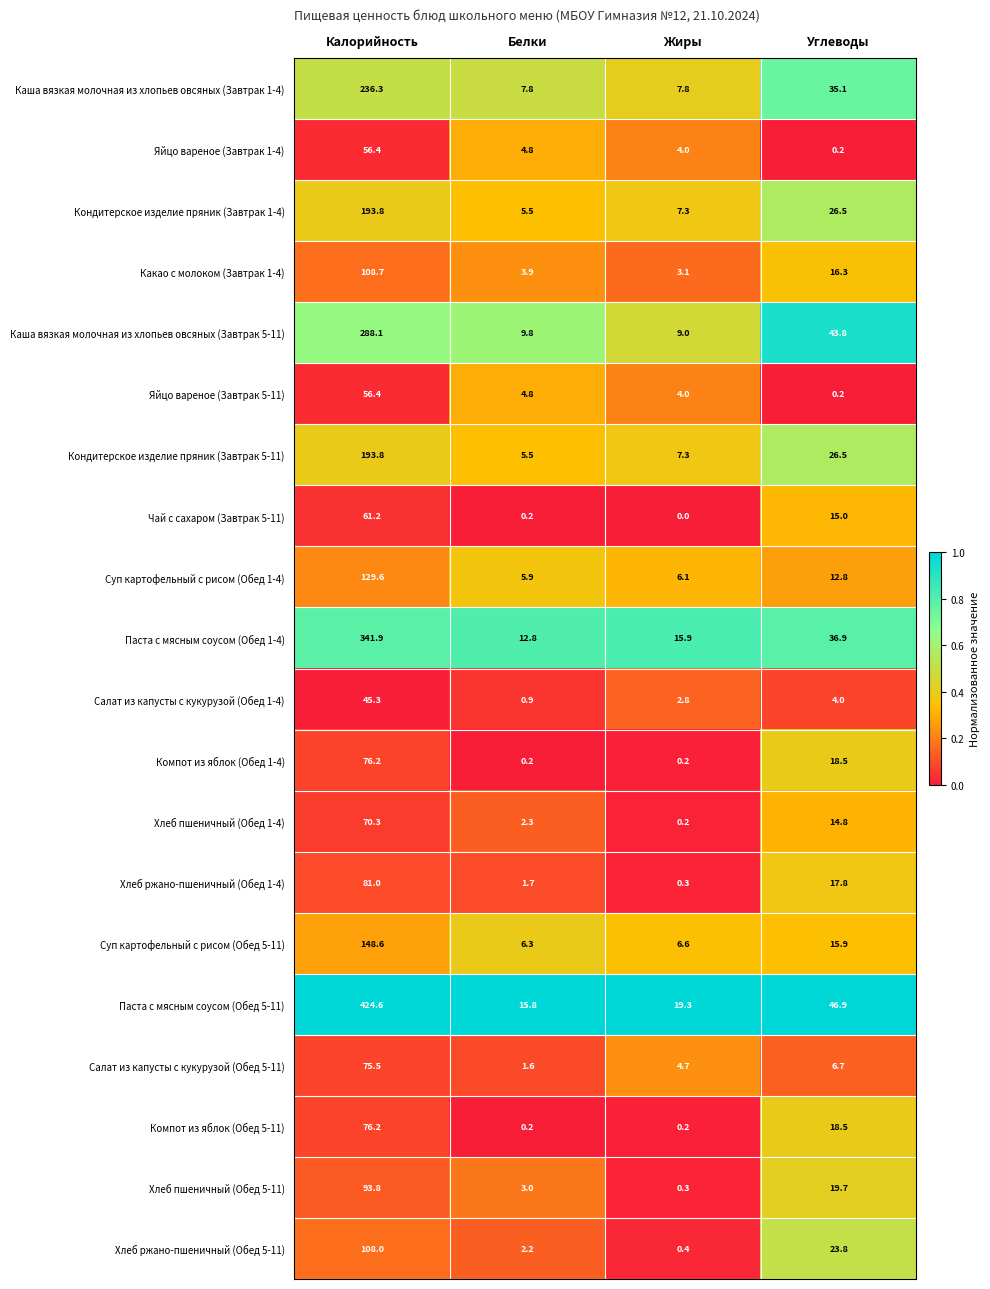

What is the approximate value of Яйцо вареное (Завтрак 1-4) at Калорийность?

56.4